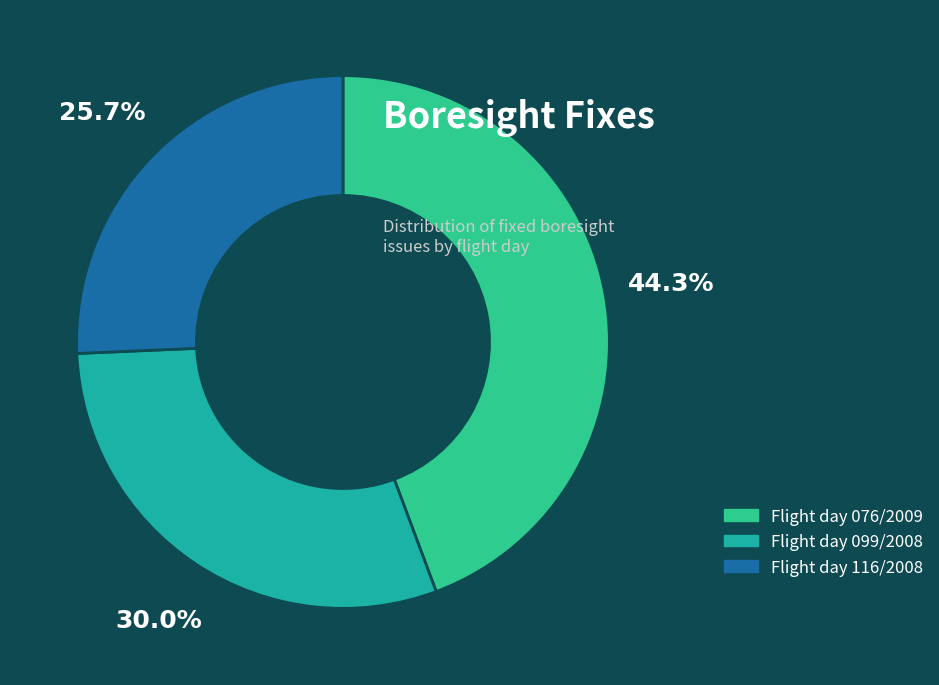

Is there any slice that represents more than half of the pie?

No